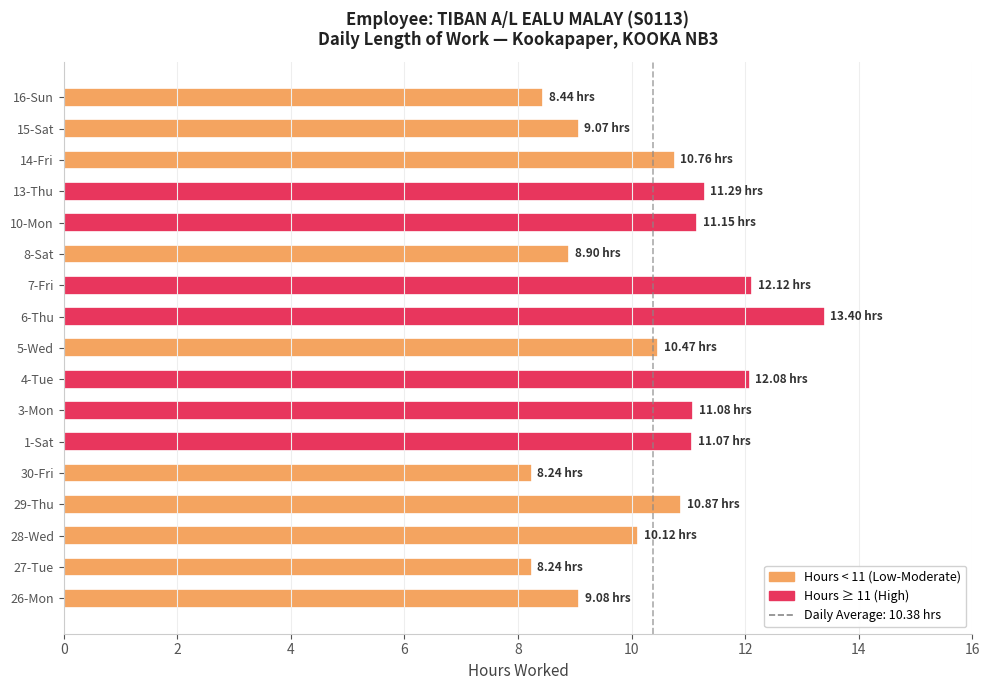

What is the average value?

10.4